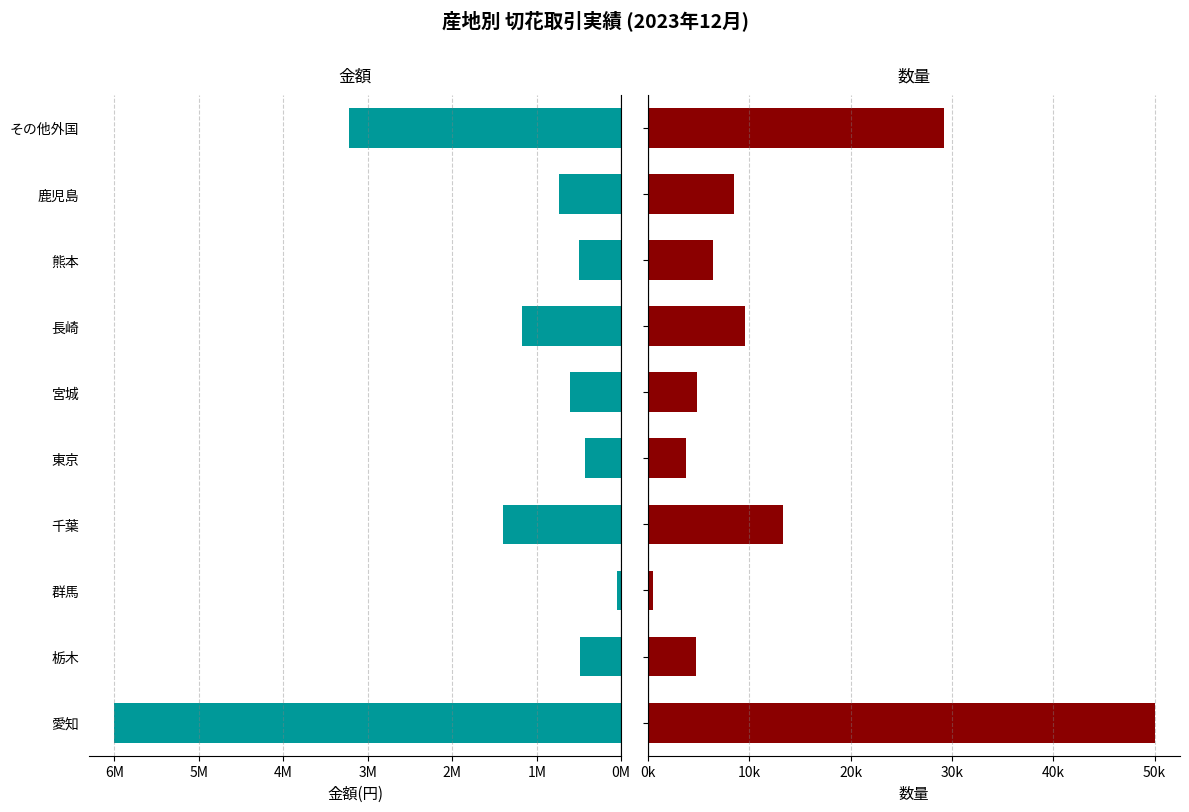

How many data points in 金額(円) are above 740777?

5